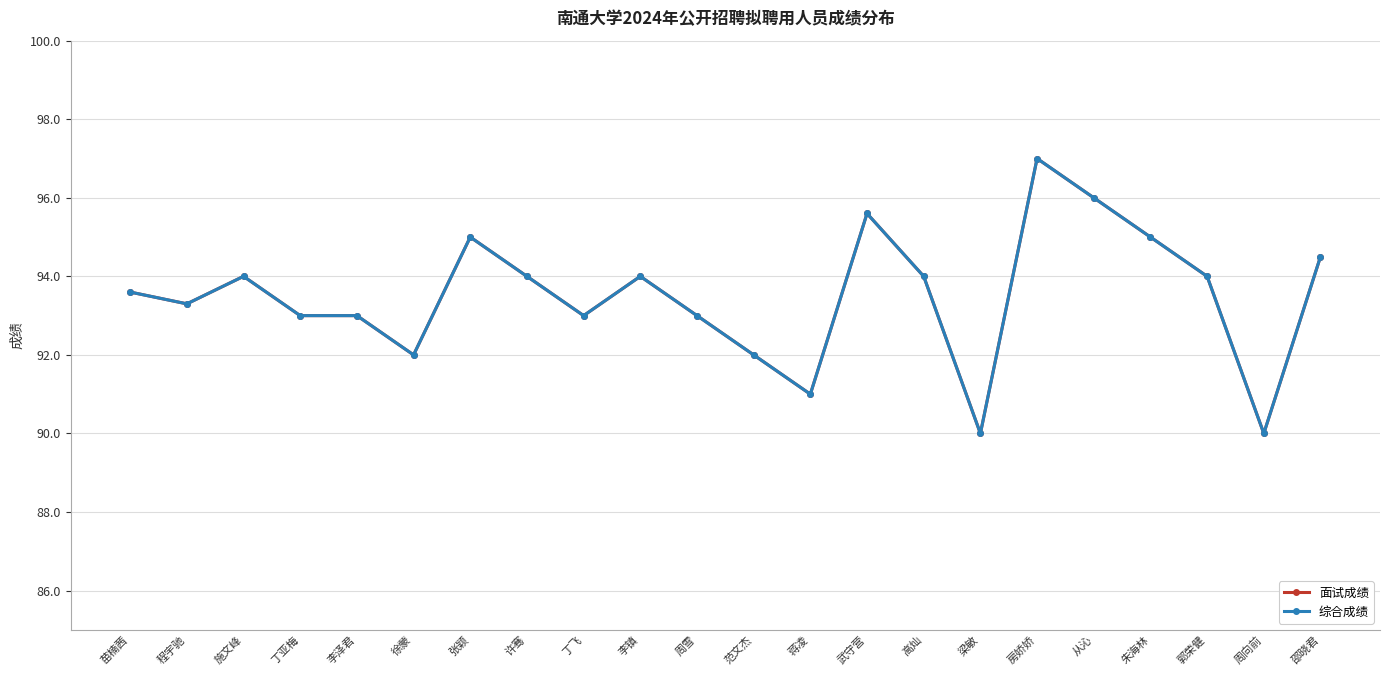

True or false: 综合成绩 has a value of 36.5 at 施文峰.

False